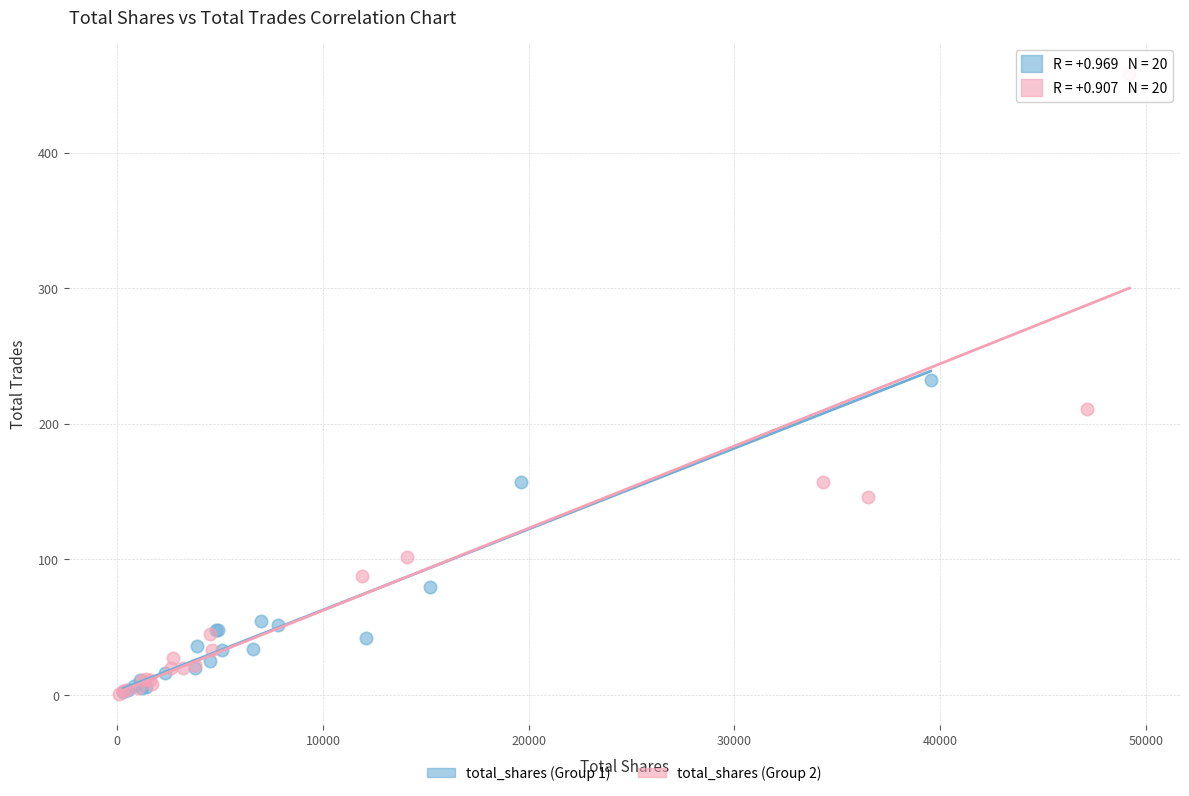

Which series reaches the maximum Y coordinate?

total_shares (Group 2)